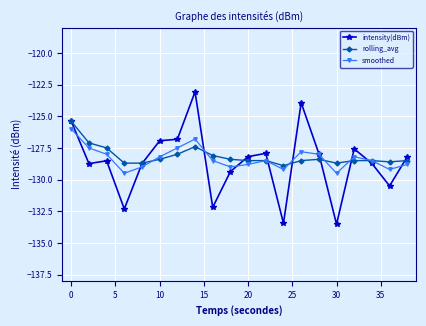

Which series has the largest range (max minus min)?

intensity(dBm)